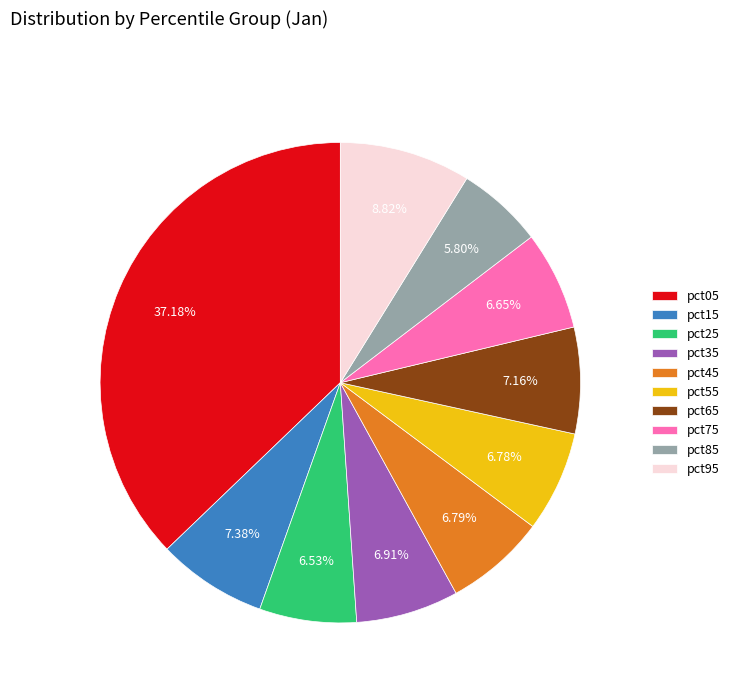

Which has a higher value, pct05 or pct55?

pct05